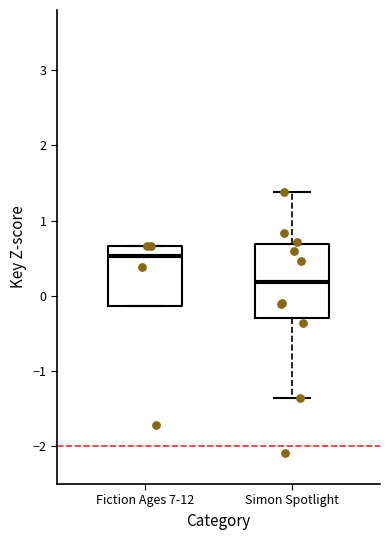

Reading left to right, read every box against the y-axis: the position of its median line, the range the box covers, and the ends of its whiskers. The values are not printed on the chart, so give them approximately, as read against the axis.

Fiction Ages 7-12: median 0.5, box -0.1 to 0.7, whiskers -0.1 to 0.7
Simon Spotlight: median 0.2, box -0.3 to 0.7, whiskers -1.4 to 1.4